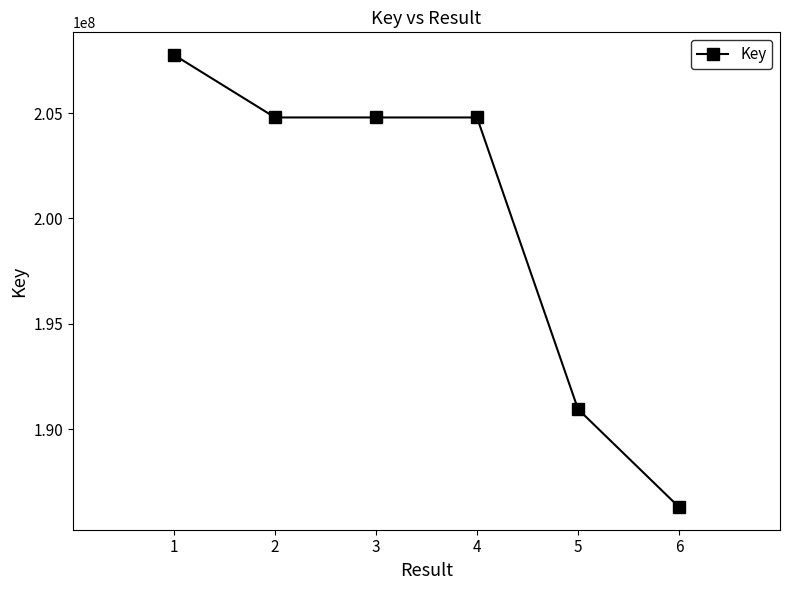

True or false: there are more than 1 points higher than both neighbors.

False